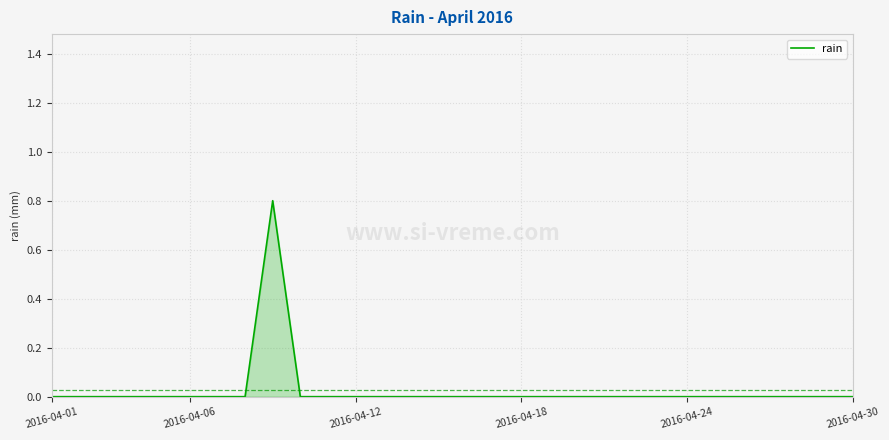

What is the difference between the maximum and minimum values?

0.8